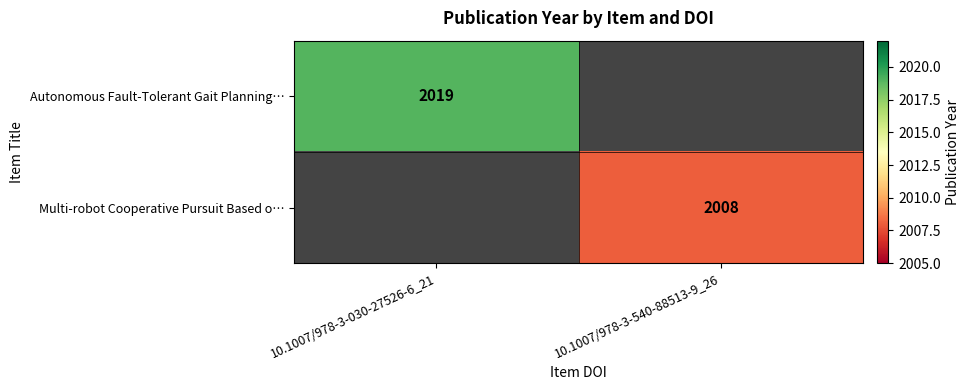

At how many categories does at least one series exceed 2015?

1